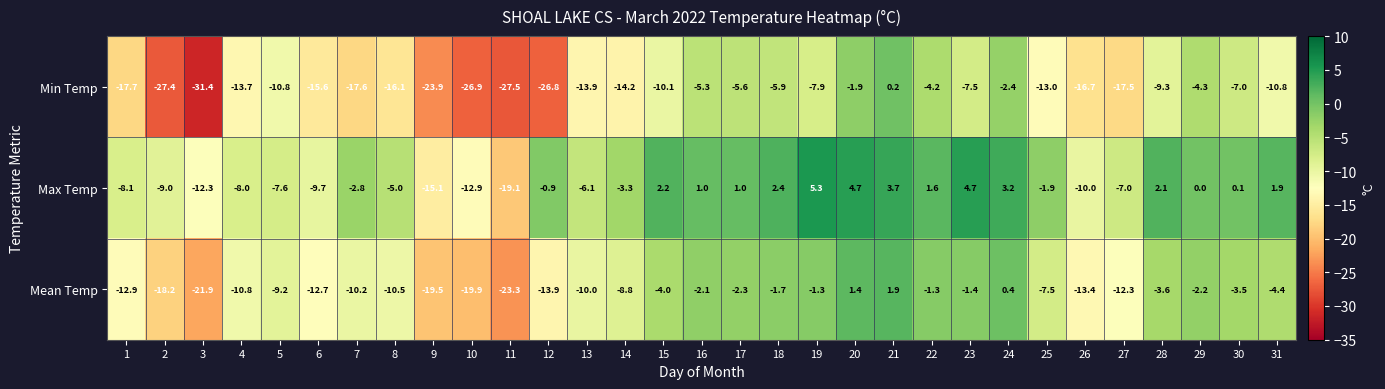

What is the sum of the Max Temp values at 31 and 17?

2.9